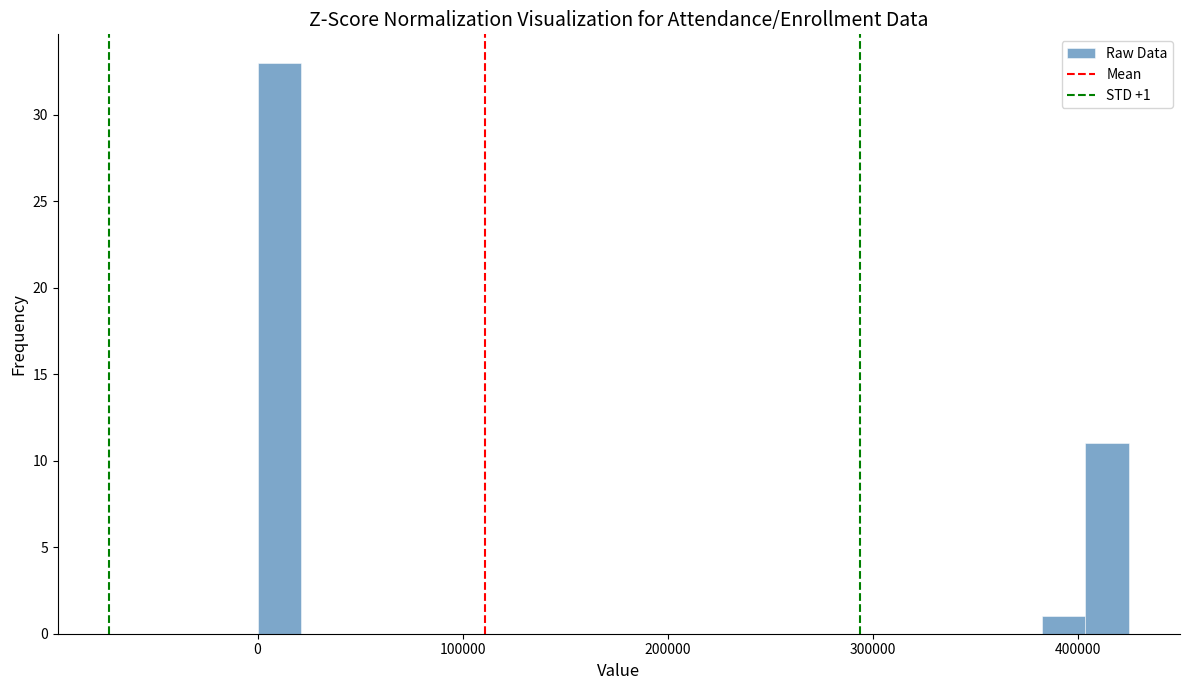

Around what value on the x-axis is the tallest bar? Give the approximate position of its centre, as read against the axis.

10000